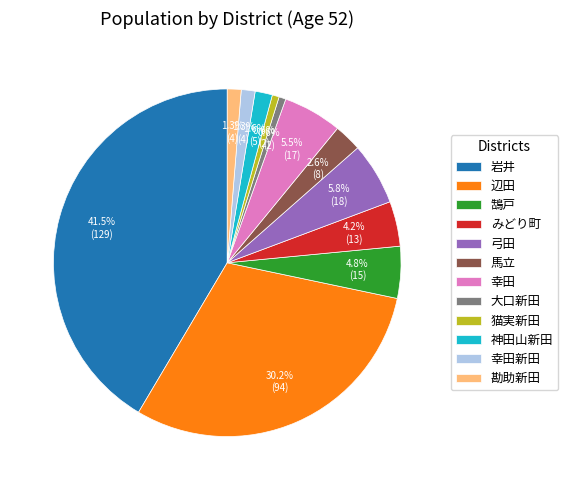

Does 猫実新田 account for over 50% of the chart?

No